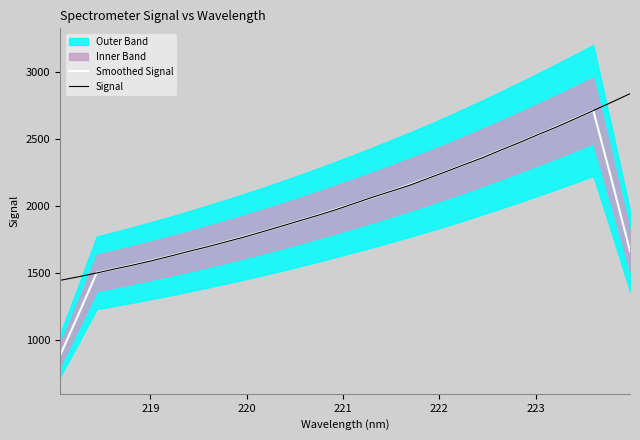

Reading left to right, what are all the values shown in this chart?

Smoothed Signal: 885.3	1192.1	1504.8	1534.2	1565.1	1597.3	1630.2	1664.5	1699.7	1736.1	1773.4	1812.1	1851.7	1892.6	1934.9	1978.4	2022.6	2067.6	2114.2	2161.8	2210.7	2261.0	2313.9	2367.6	2422.7	2478.7	2536.4	2595.0	2654.9	2715.9	2197.3	1666.7
Signal: 1448.2	1474.8	1503.4	1534.1	1563.5	1595.2	1629.2	1664.6	1698.6	1734.8	1771.3	1811.0	1851.1	1892.2	1933.0	1975.8	2022.3	2068.9	2113.2	2157.7	2209.1	2260.4	2313.0	2365.0	2422.0	2477.7	2536.0	2592.8	2653.4	2715.2	2777.3	2840.8